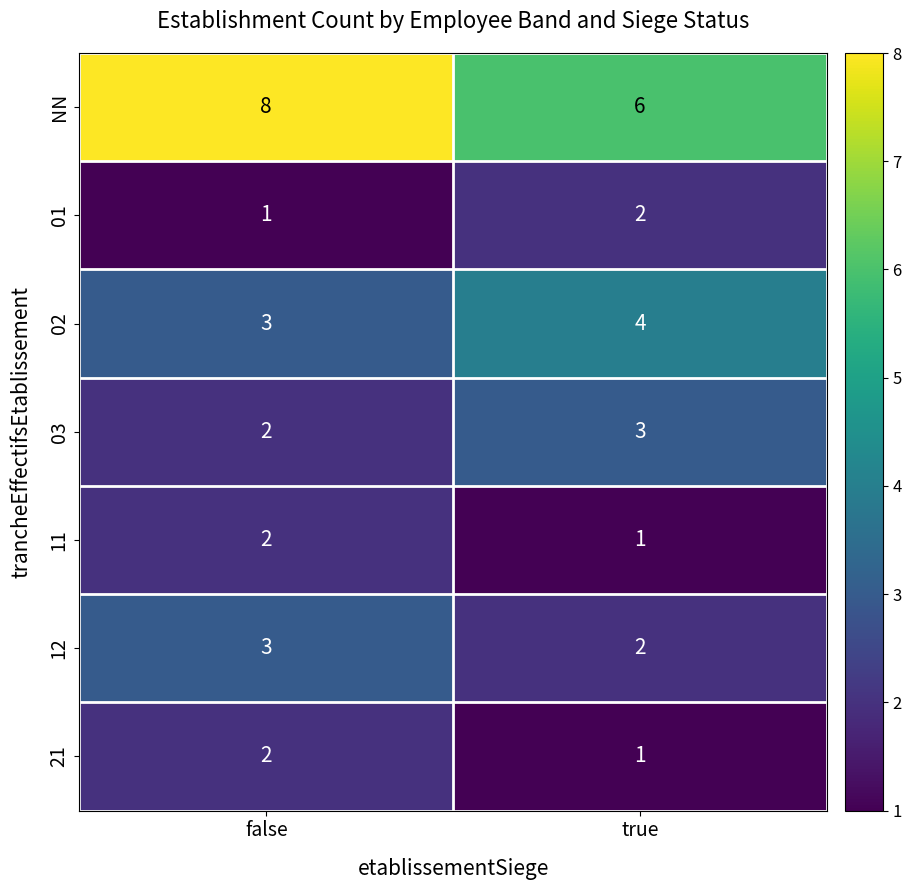

What is the sum of all 02 values?

7